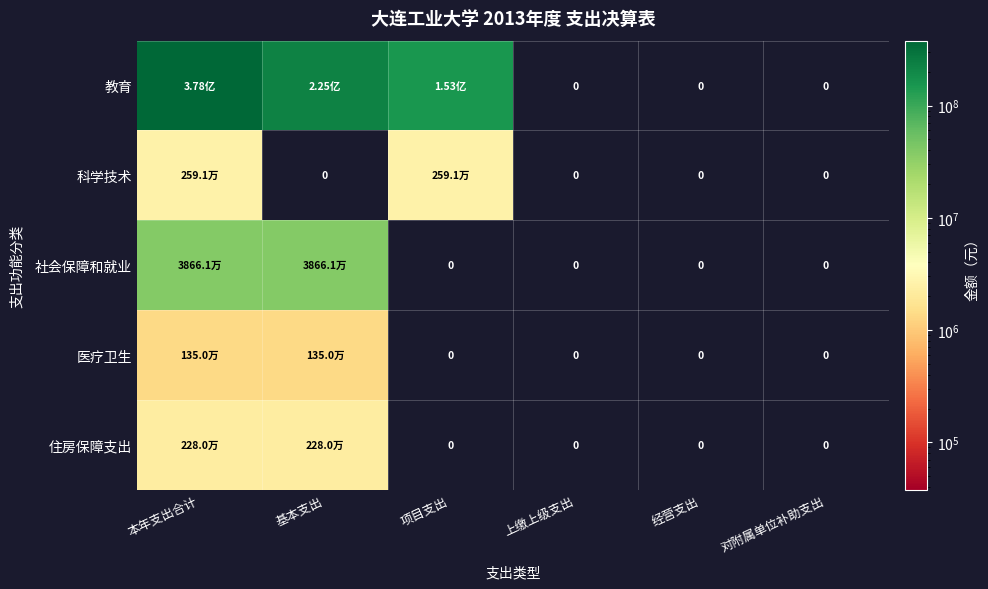

How many values in 社会保障和就业 are above zero?

2